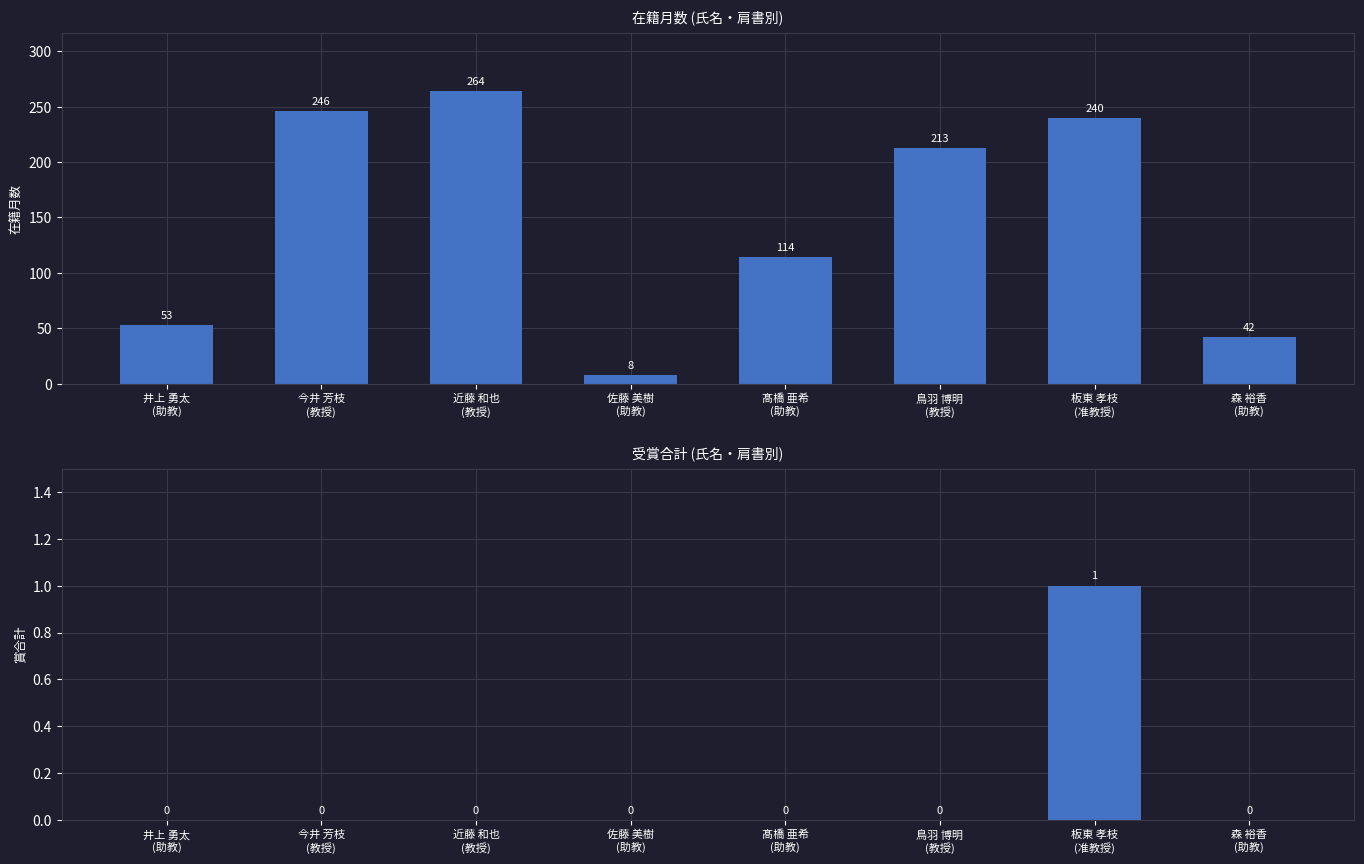

Are the bars grouped side by side (vs. stacked)?

Yes